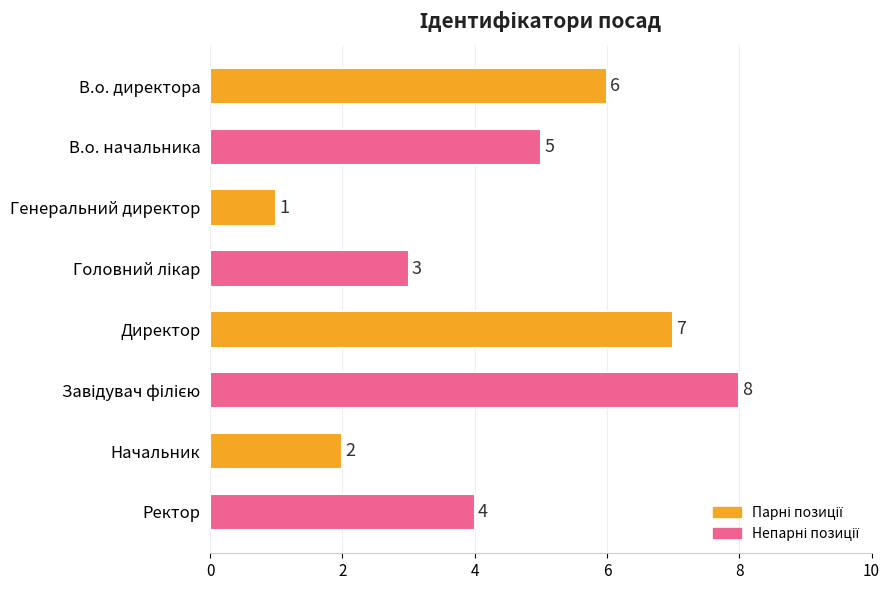

At which category does the chart reach its minimum across all series?

Генеральний директор